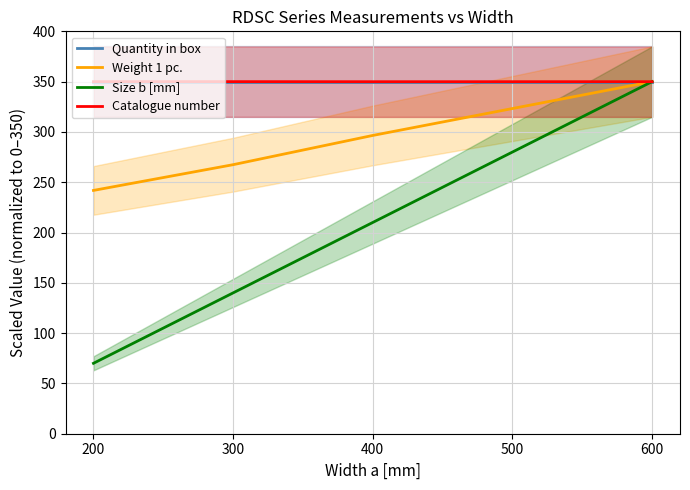

What is the value of the Weight 1 pc. point at the 4th from the left?

323.3